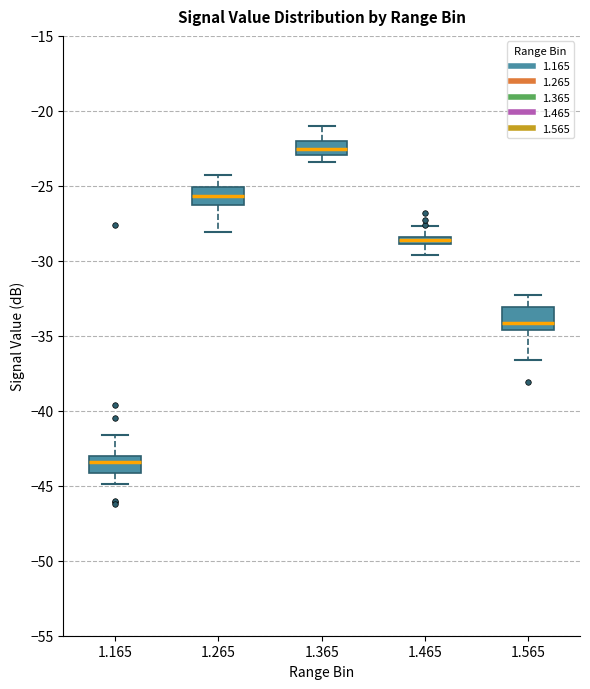

Which box has the highest median line?

1.365